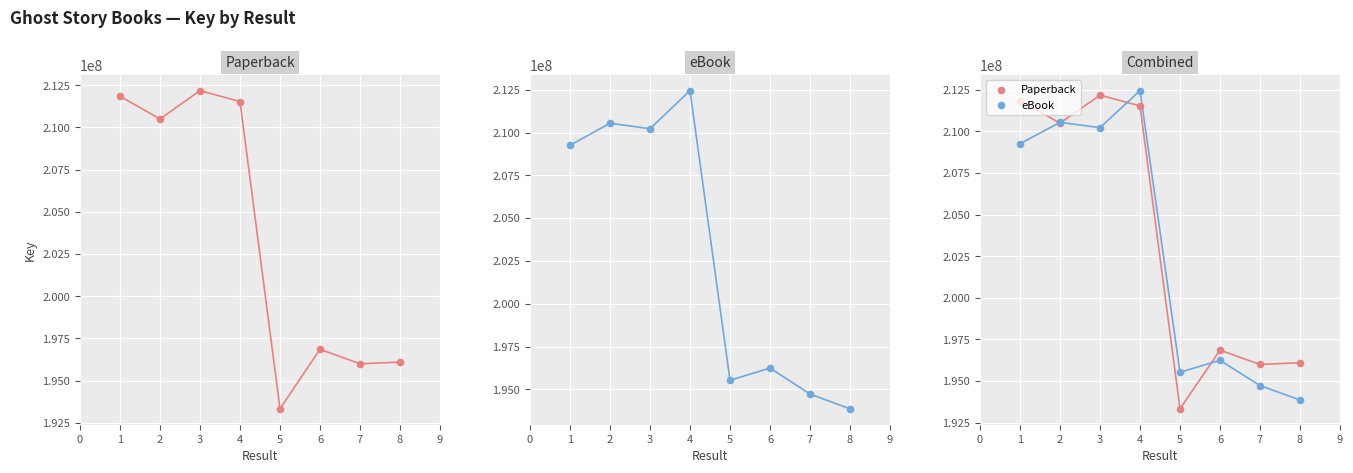

Which series reaches the maximum Y coordinate?

eBook